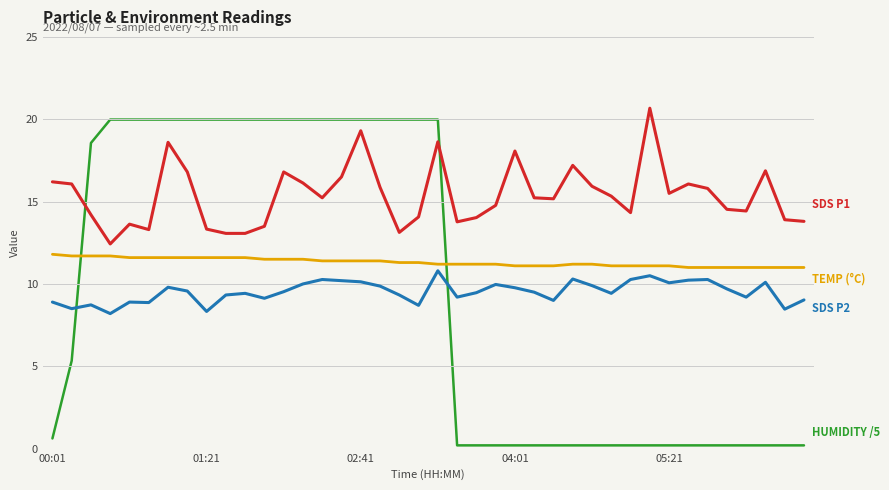

What is the greatest value displayed?

20.7